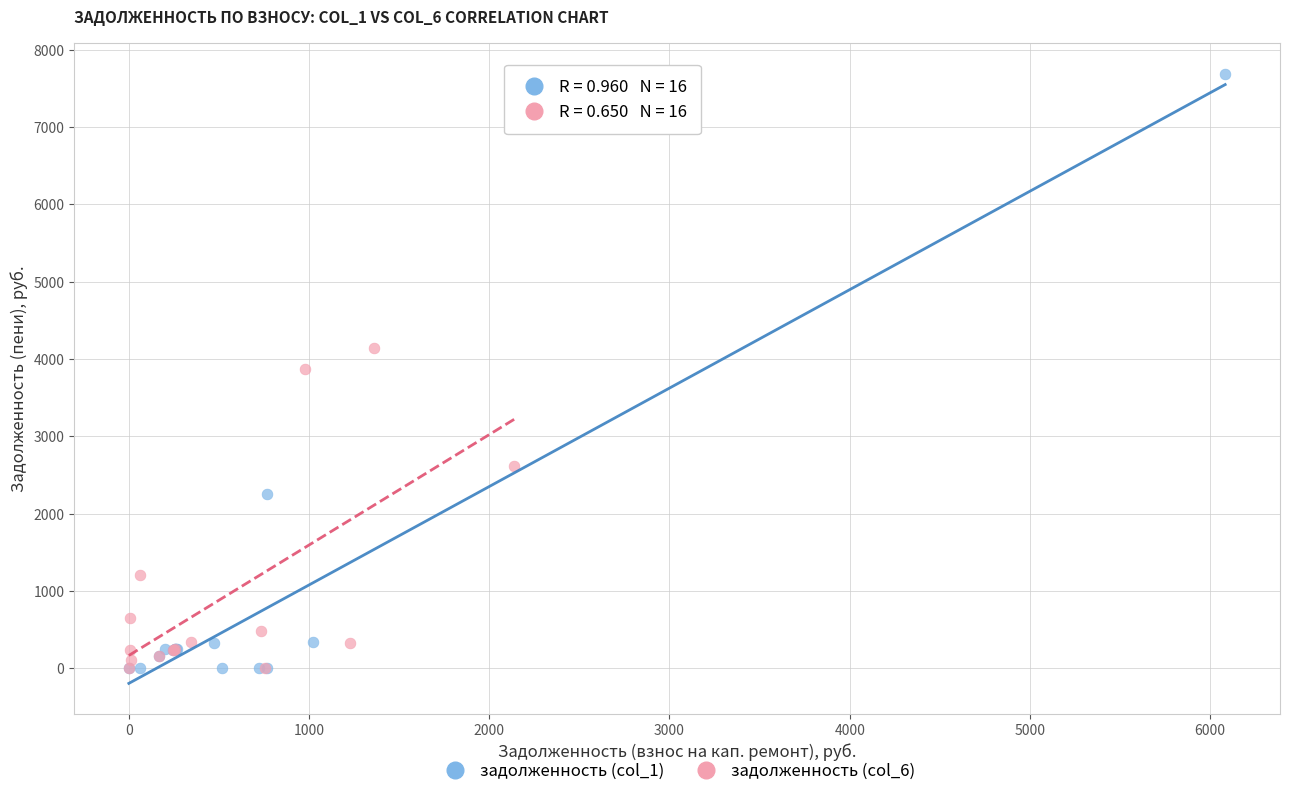

Which series has the widest spread of Y values?

задолженность (col_1)